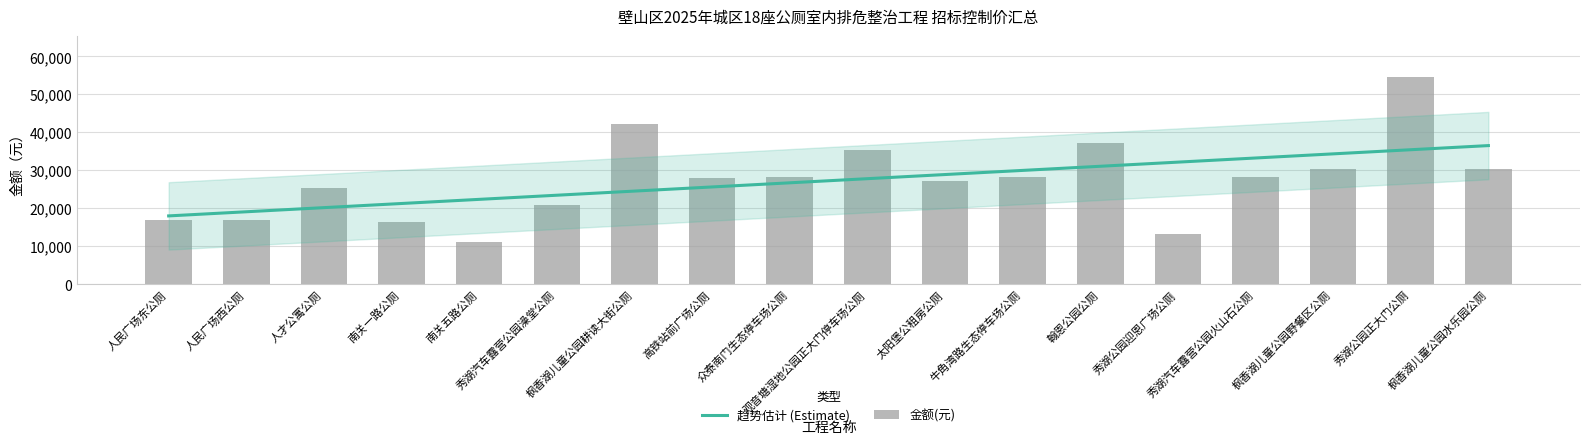

List the labels in order of value, smallest first.

南关五路公厕, 秀湖公园迎恩广场公厕, 南关一路公厕, 人民广场西公厕, 人民广场东公厕, 秀湖汽车露营公园澡堂公厕, 人才公寓公厕, 太阳堡公租房公厕, 高铁站前广场公厕, 秀湖汽车露营公园火山石公厕, 众泰南门生态停车场公厕, 牛角湾路生态停车场公厕, 枫香湖儿童公园水乐园公厕, 枫香湖儿童公园野餐区公厕, 观音塘湿地公园正大门停车场公厕, 翰恩公园公厕, 枫香湖儿童公园耕读大街公厕, 秀湖公园正大门公厕